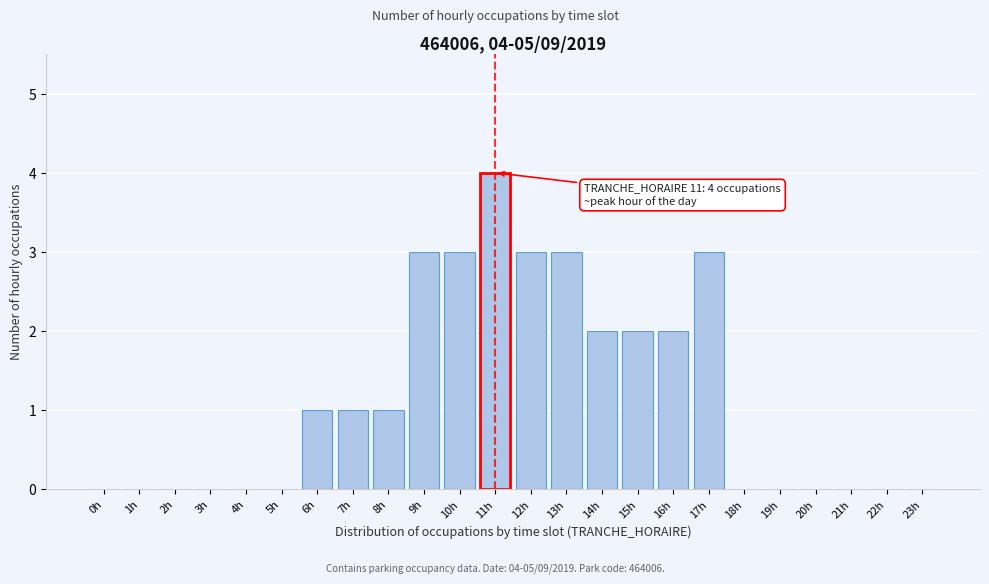

Reading right to left, transcribe all the data shown in this chart.

23h=0	22h=0	21h=0	20h=0	19h=0	18h=0	17h=3	16h=2	15h=2	14h=2	13h=3	12h=3	11h=4	10h=3	9h=3	8h=1	7h=1	6h=1	5h=0	4h=0	3h=0	2h=0	1h=0	0h=0